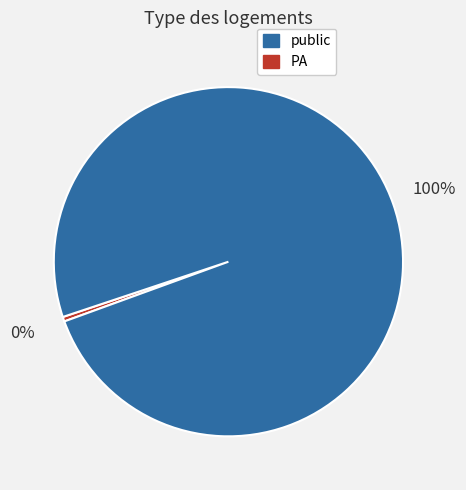

Does any single category account for the majority?

Yes